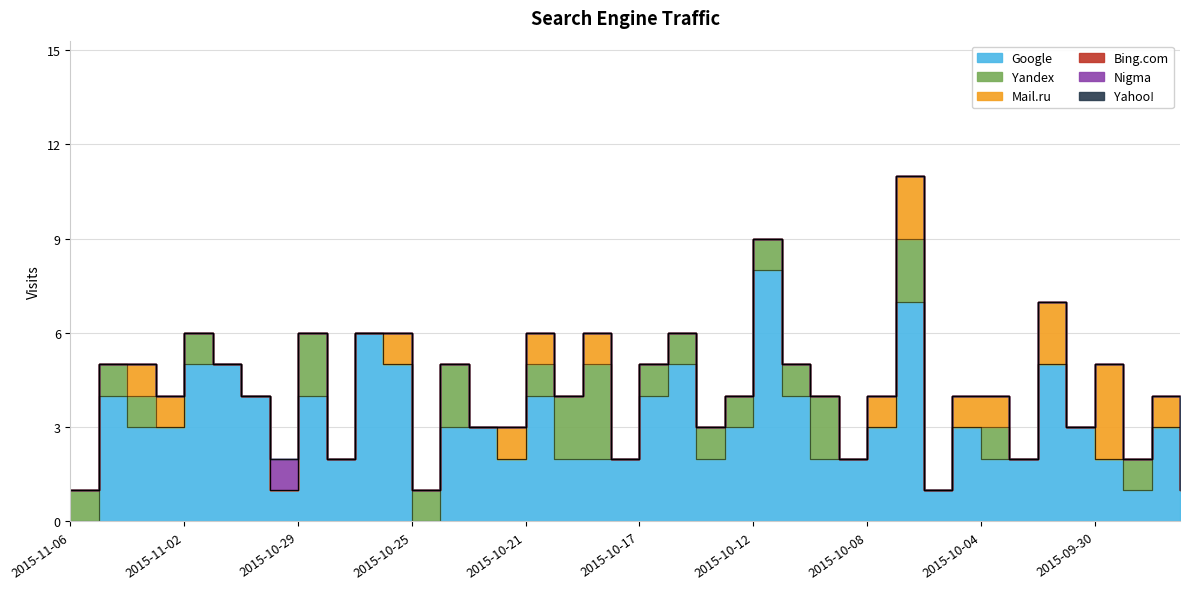

At how many categories does at least one series exceed 3?

14